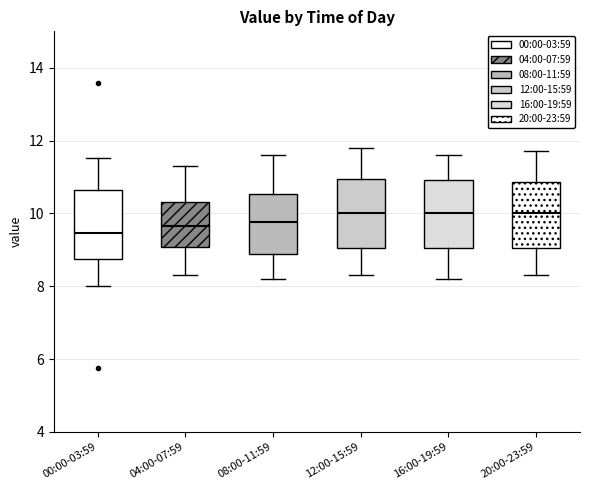

Reading left to right, transcribe this box plot: for each box, give where its median line is, the range the box spans, and where its two whiskers end, as read against the y-axis. The values are not printed on the chart, so give them approximately, as read against the axis.

00:00-03:59: median 9.4, box 8.8 to 10.6, whiskers 8.0 to 11.6
04:00-07:59: median 9.6, box 9.0 to 10.4, whiskers 8.4 to 11.4
08:00-11:59: median 9.8, box 8.8 to 10.6, whiskers 8.2 to 11.6
12:00-15:59: median 10.0, box 9.0 to 11.0, whiskers 8.4 to 11.8
16:00-19:59: median 10.0, box 9.0 to 11.0, whiskers 8.2 to 11.6
20:00-23:59: median 10.0, box 9.0 to 10.8, whiskers 8.4 to 11.8